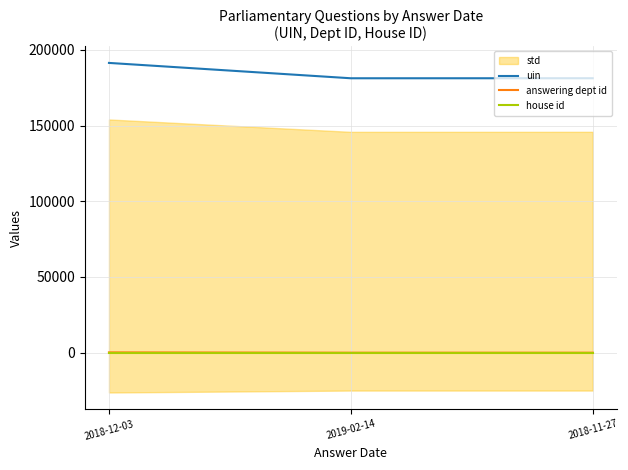

Rank the categories by answering dept id value from highest to lowest.

2018-12-03, 2019-02-14, 2018-11-27